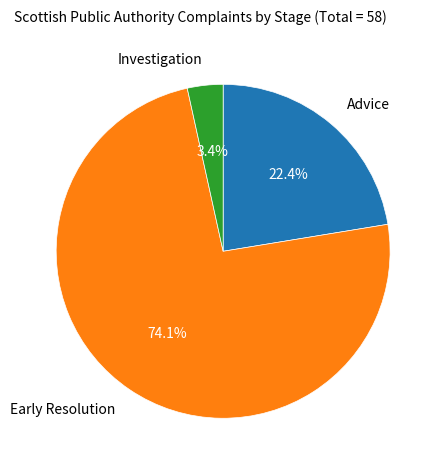

Is it true that Advice is 22% of the pie?

True